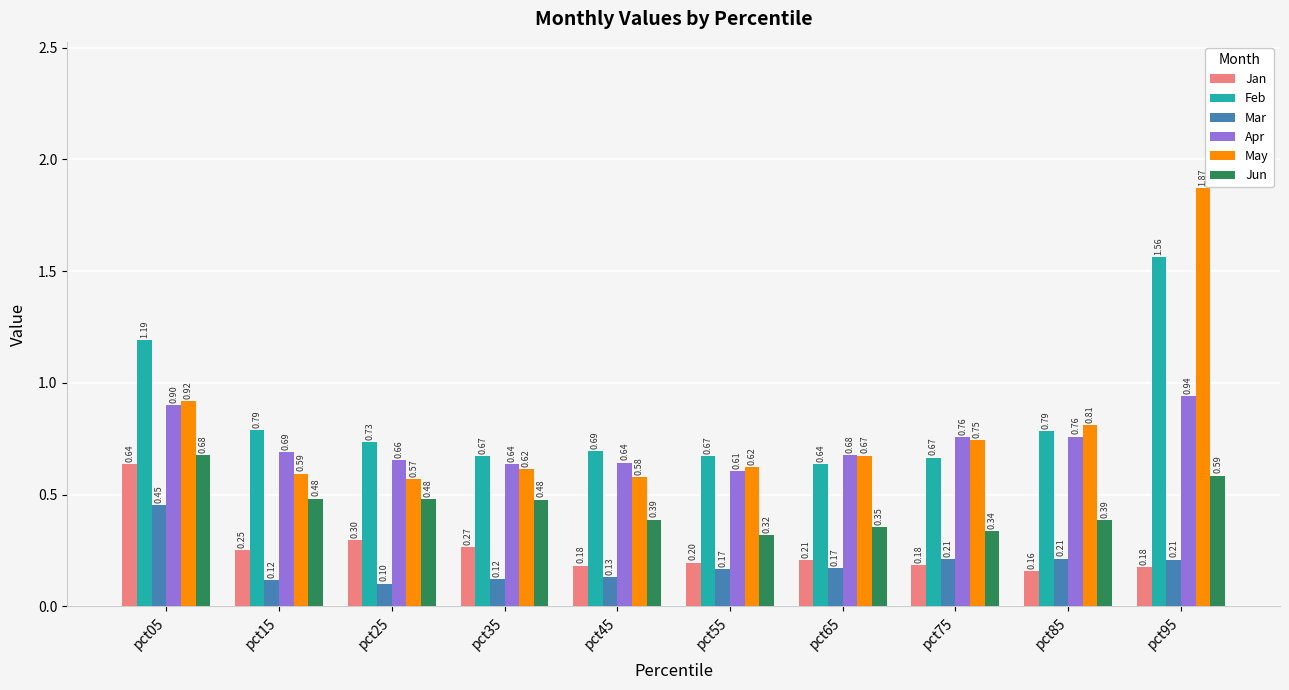

What is the difference between the maximum and minimum values in the Feb series?

0.9